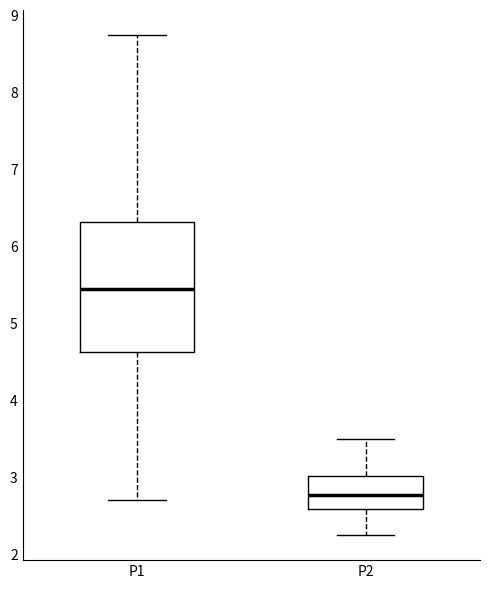

Where is the upper edge of the box for P2 on the y-axis? The values are not printed on the chart, so give them approximately, as read against the axis.

3.0